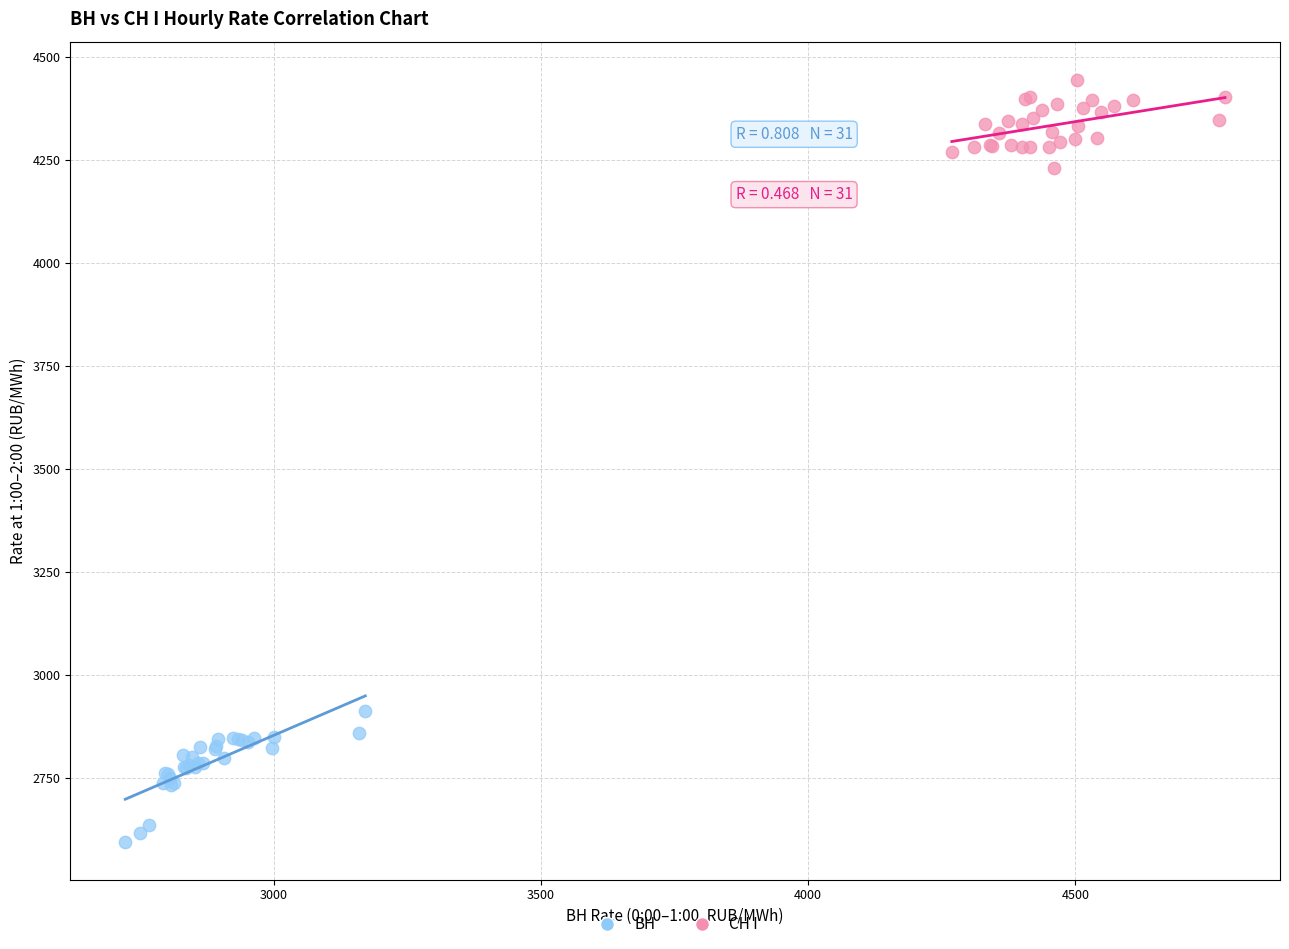

Which series contains the highest Y value?

СН I